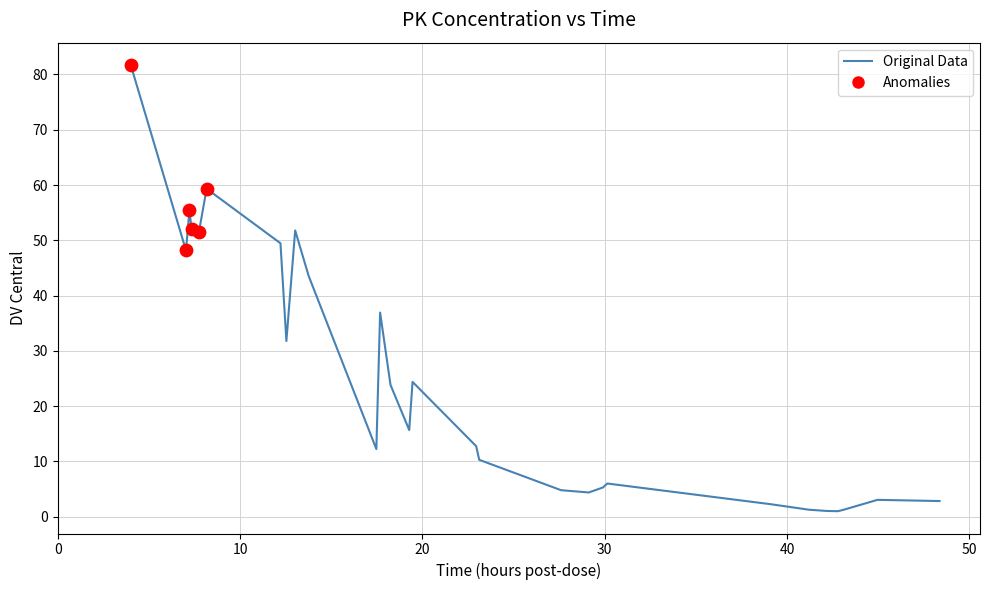

What is the difference between the maximum and minimum values?

80.7